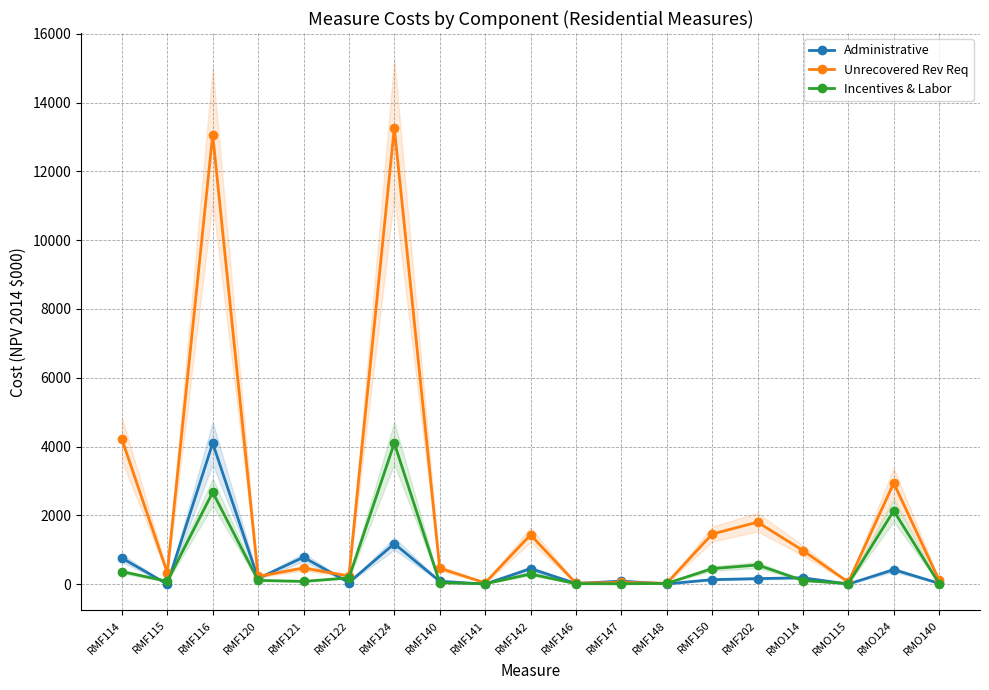

At which category is the sum across all series the highest?

RMF116